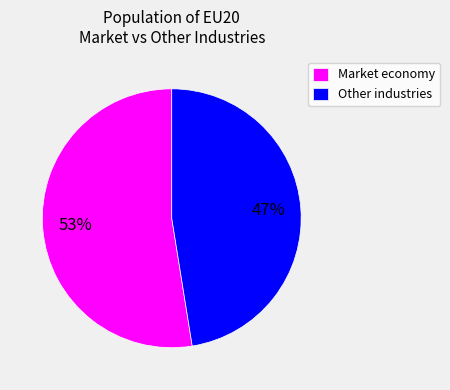

Which slice is the smallest?

Other industries